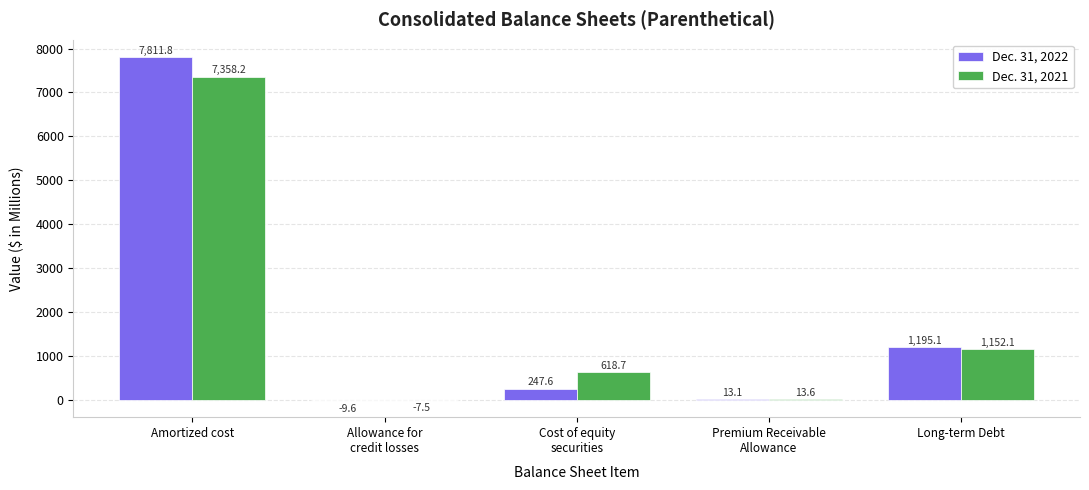

Are the bars grouped side by side (vs. stacked)?

Yes